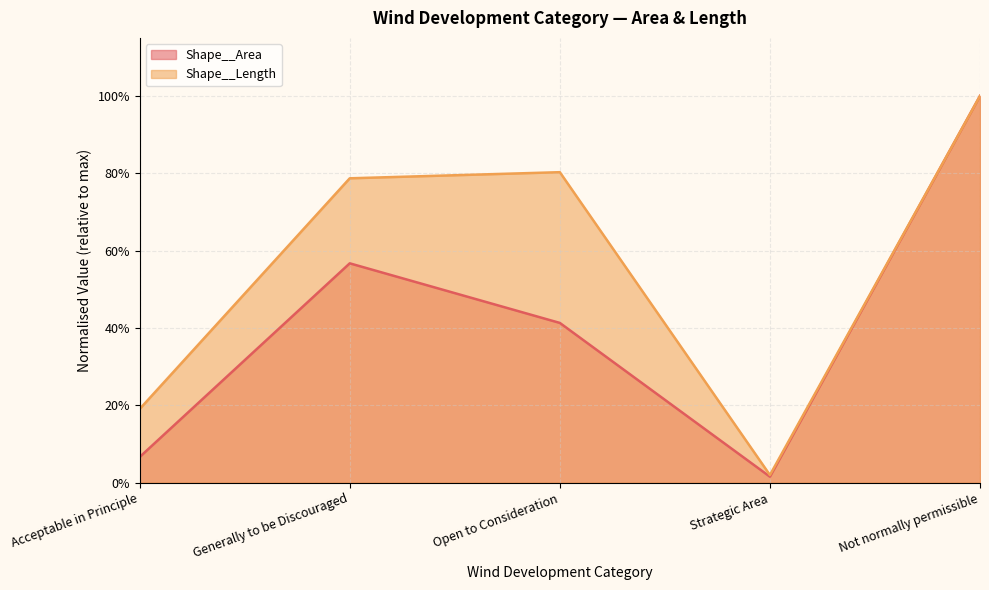

At which label does Shape__Area reach its minimum?

Strategic Area